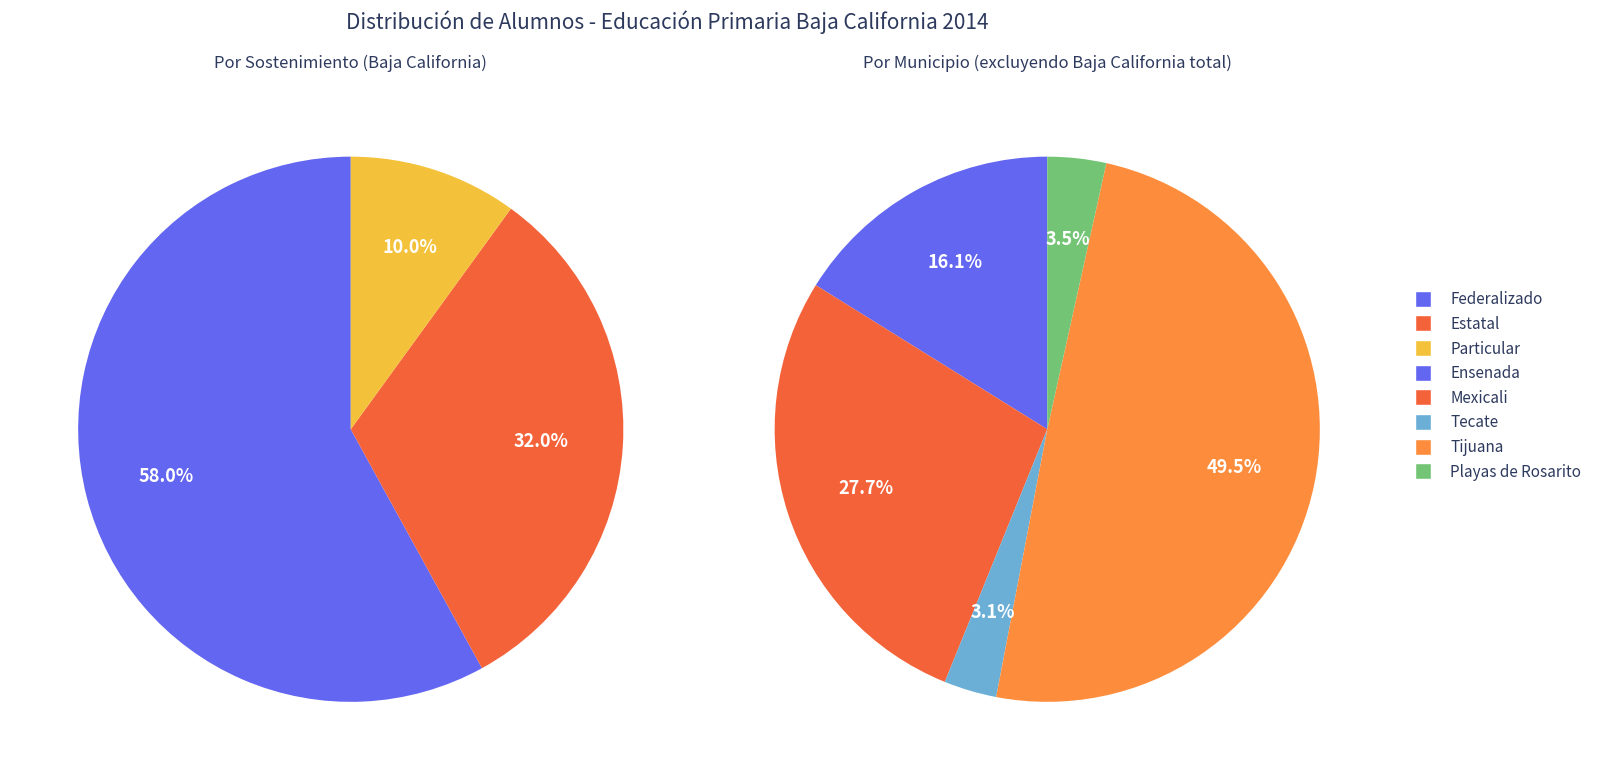

Which has a higher value, Ensenada or Baja California?

Baja California